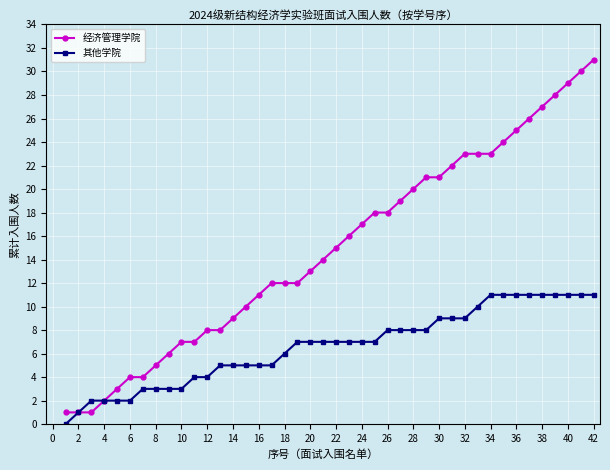

Rank the series by their maximum value, from highest to lowest.

经济管理学院, 其他学院